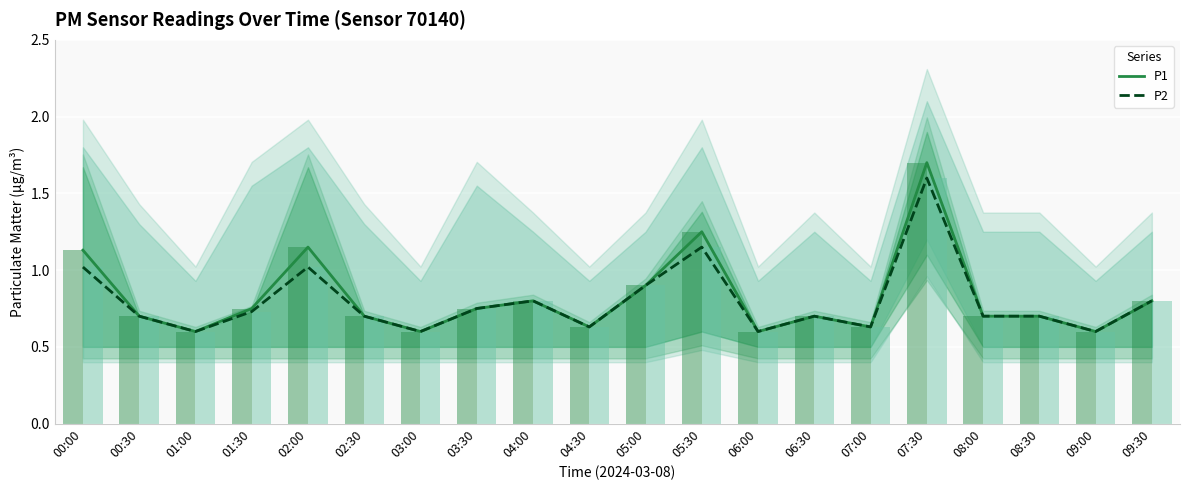

What is the total value across all series at 04:00?

1.6